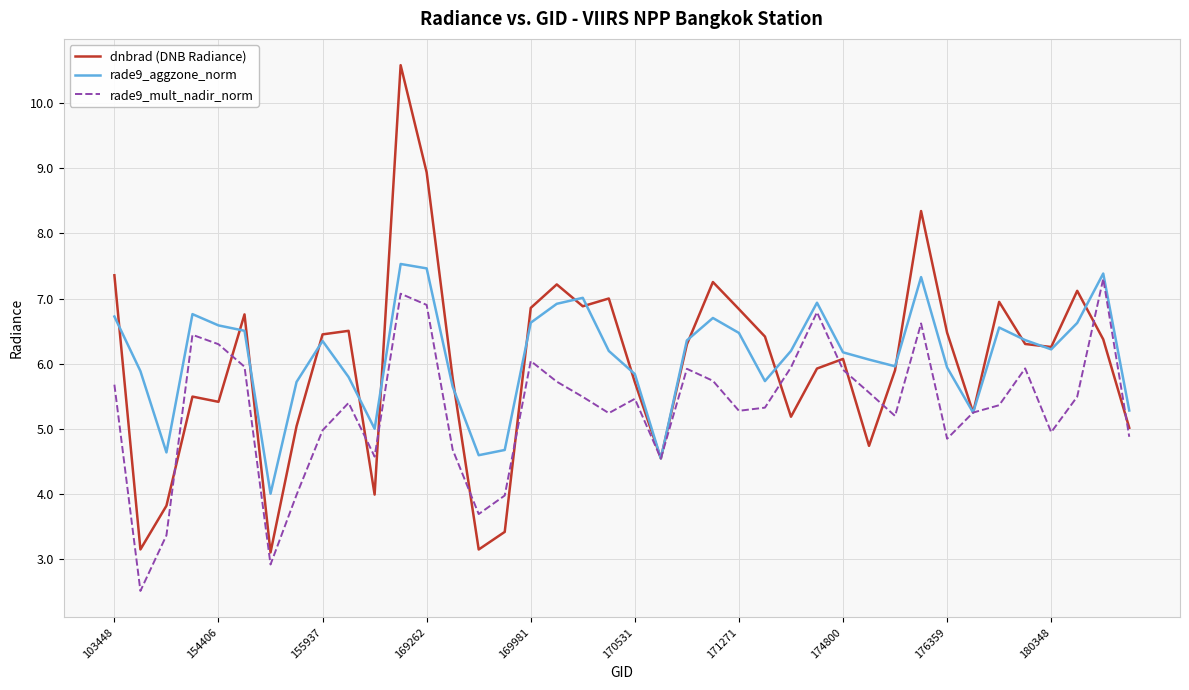

True or false: rade9_mult_nadir_norm and dnbrad (DNB Radiance) intersect in this chart.

True